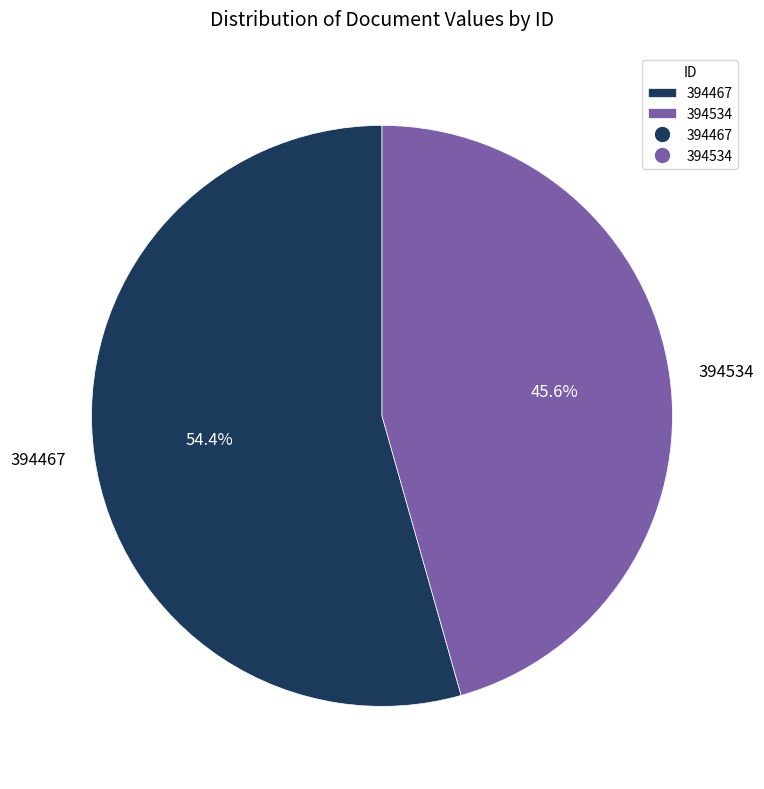

Is it true that 394534 is 46% of the pie?

True